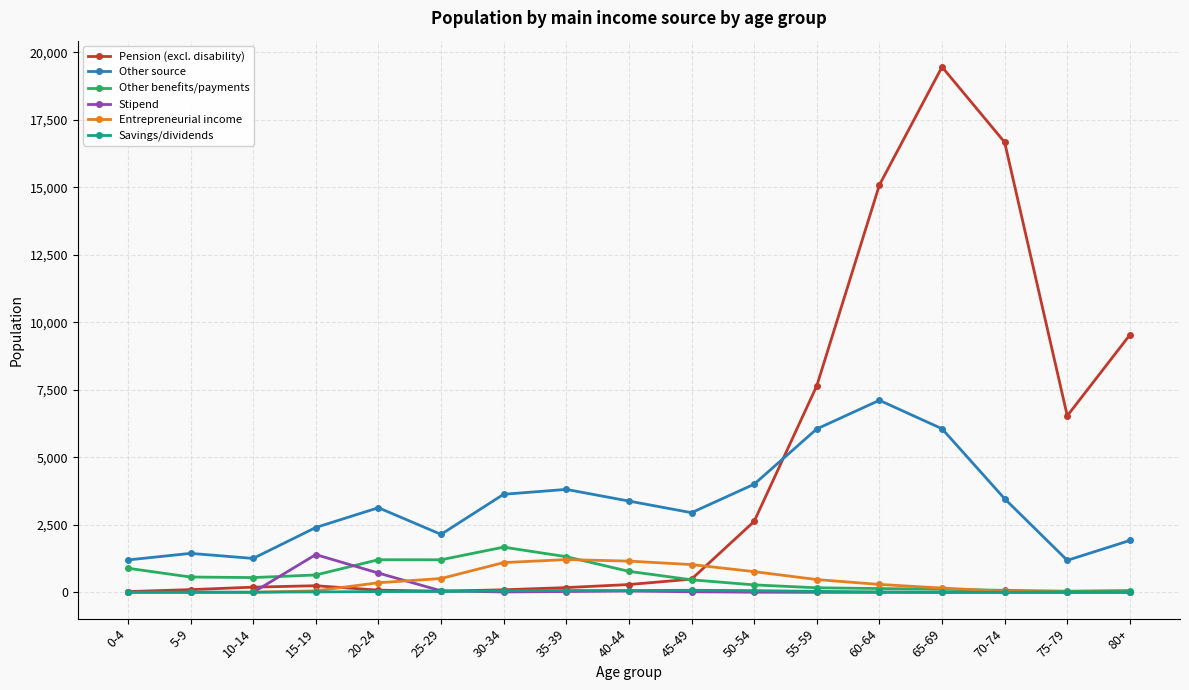

How many lines are shown in the chart?

6